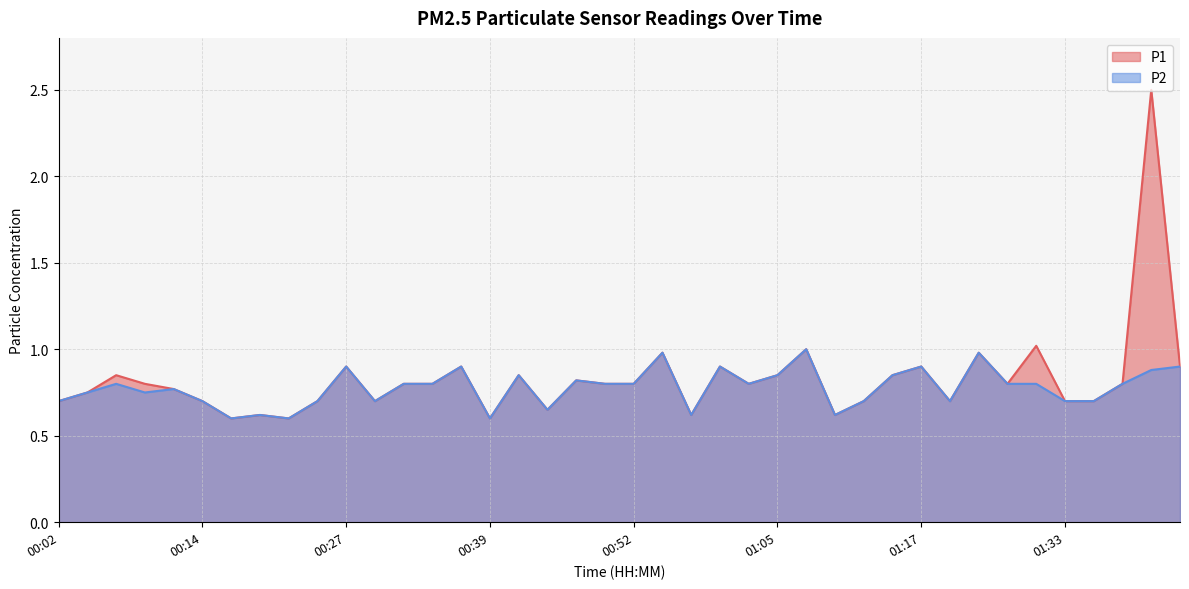

In P2, how many points are lower than both neighbors (excluding endpoints)?

10